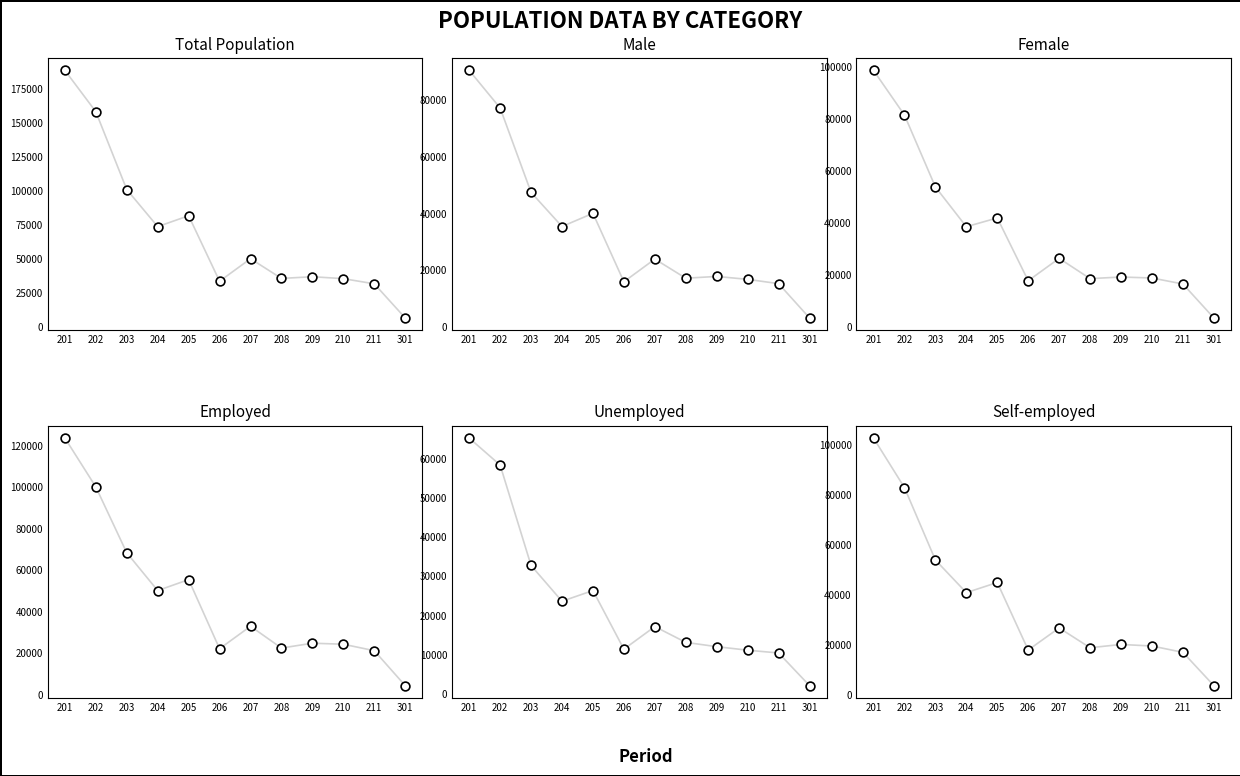

Which series contains the highest Y value?

Total